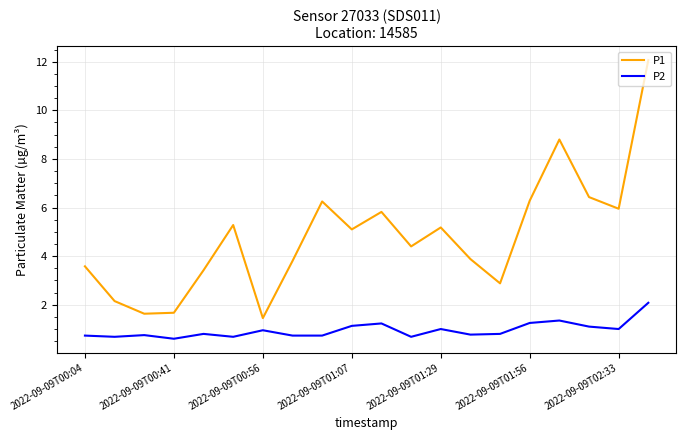

Which series has the largest total across all categories?

P1